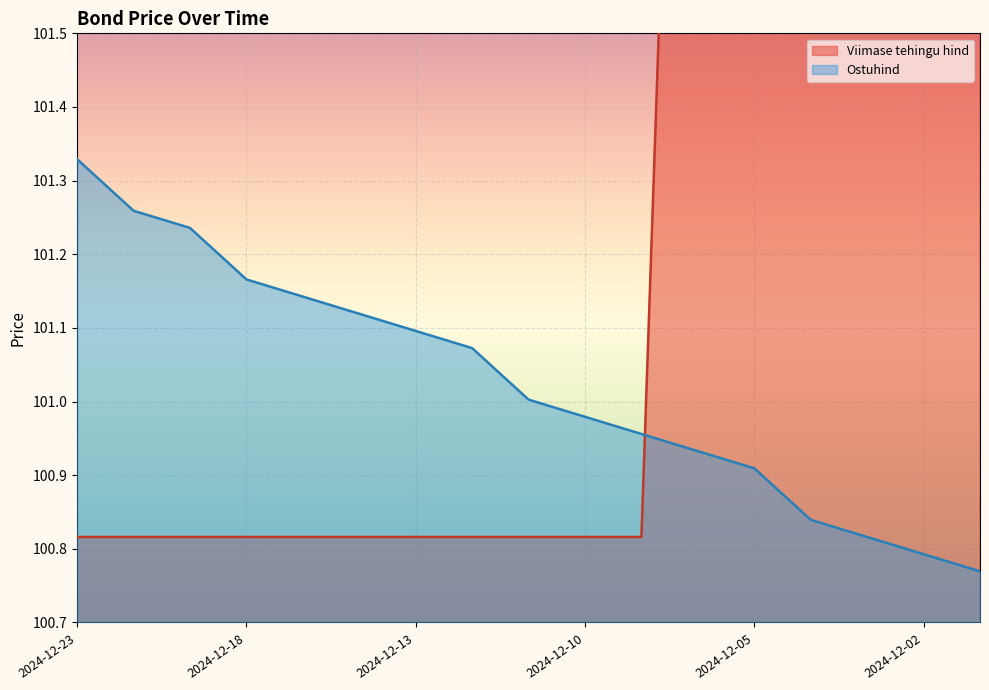

True or false: Ostuhind has more than 1 points higher than both neighbors.

False